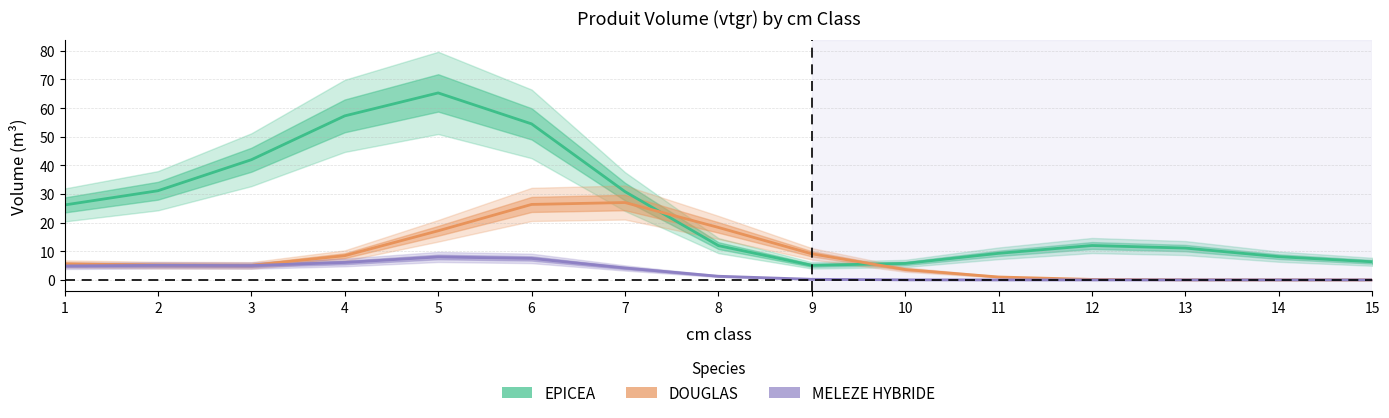

How many interior local valleys does the MELEZE HYBRIDE series have?

1